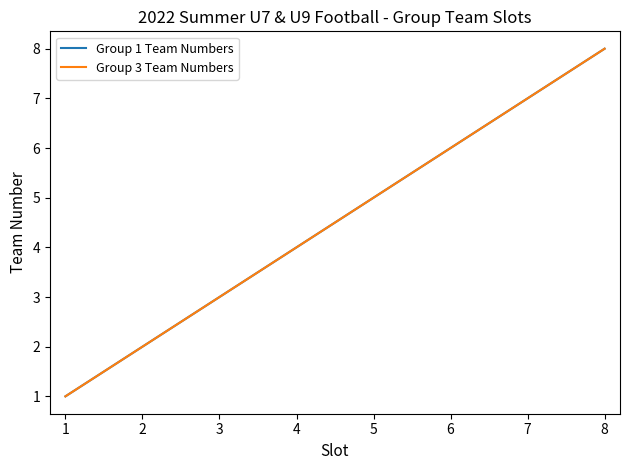

Is this an area chart (filled region under the line)?

No